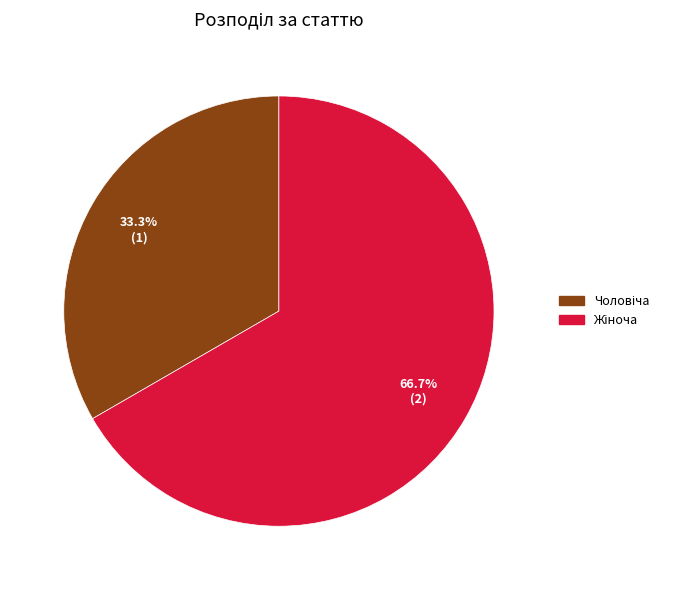

Does any single category account for the majority?

Yes